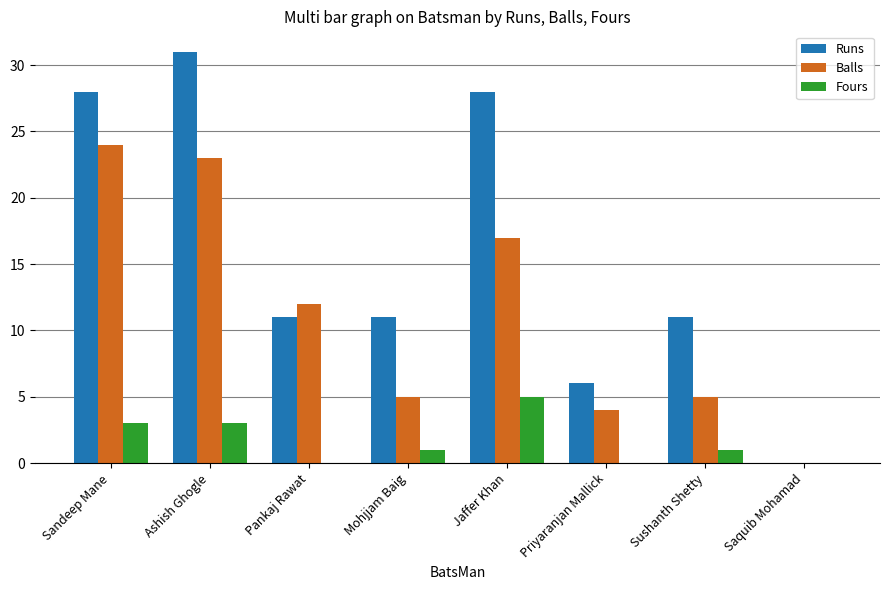

How many groups of bars are there?

8